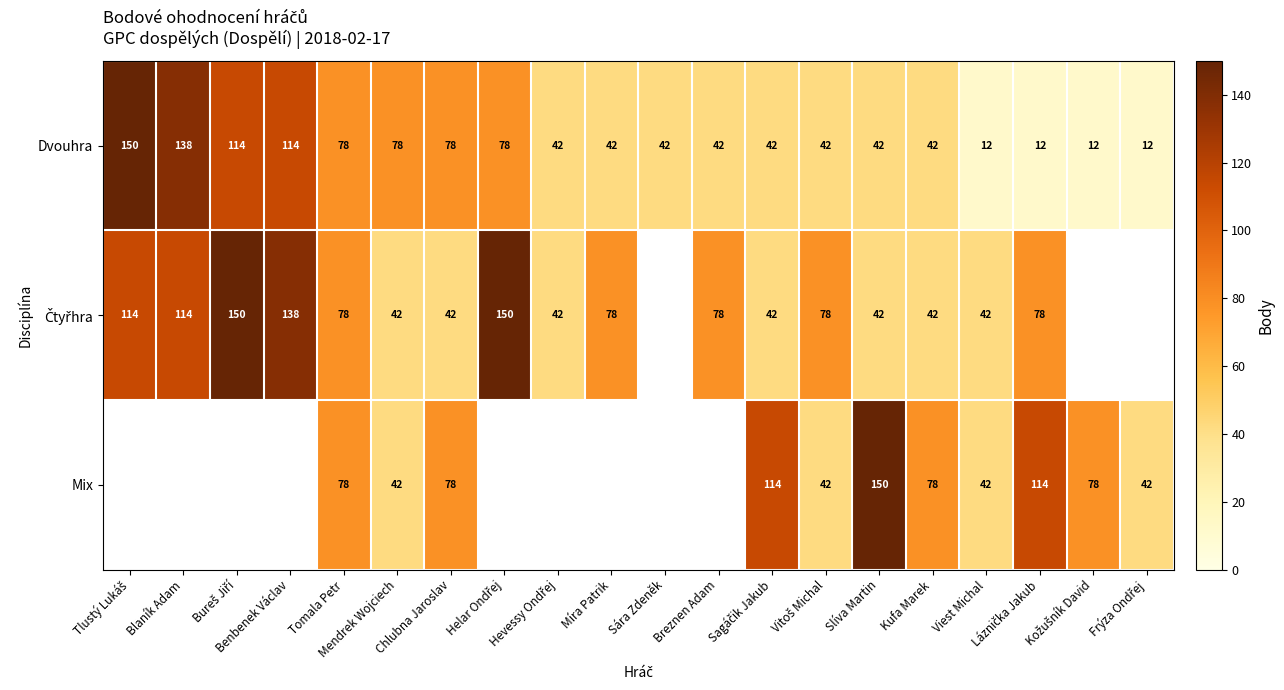

What is the difference between the highest and lowest values at Kufa Marek?

36